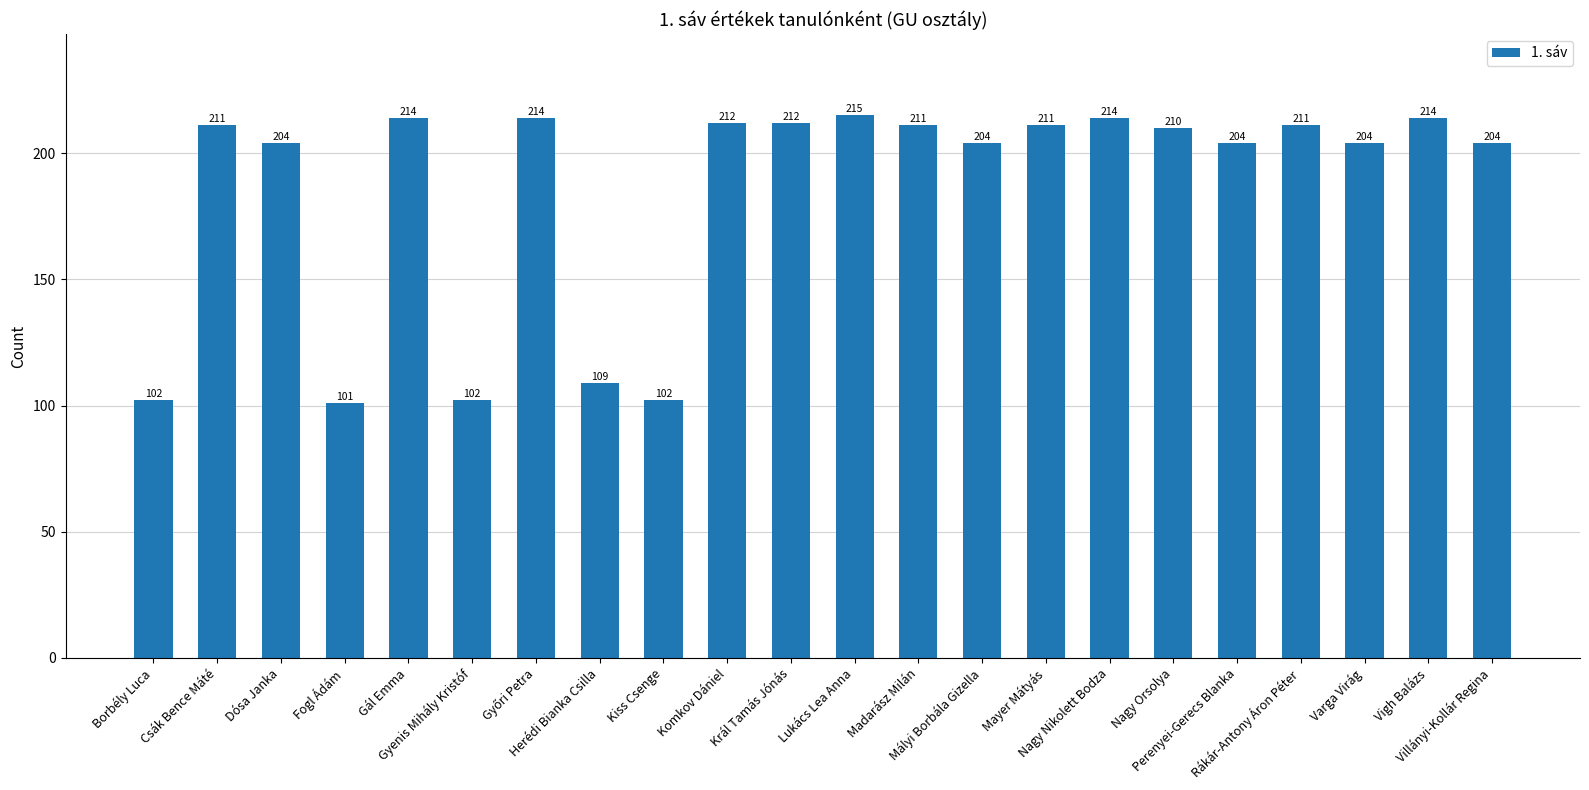

How many bars are there in total?

22